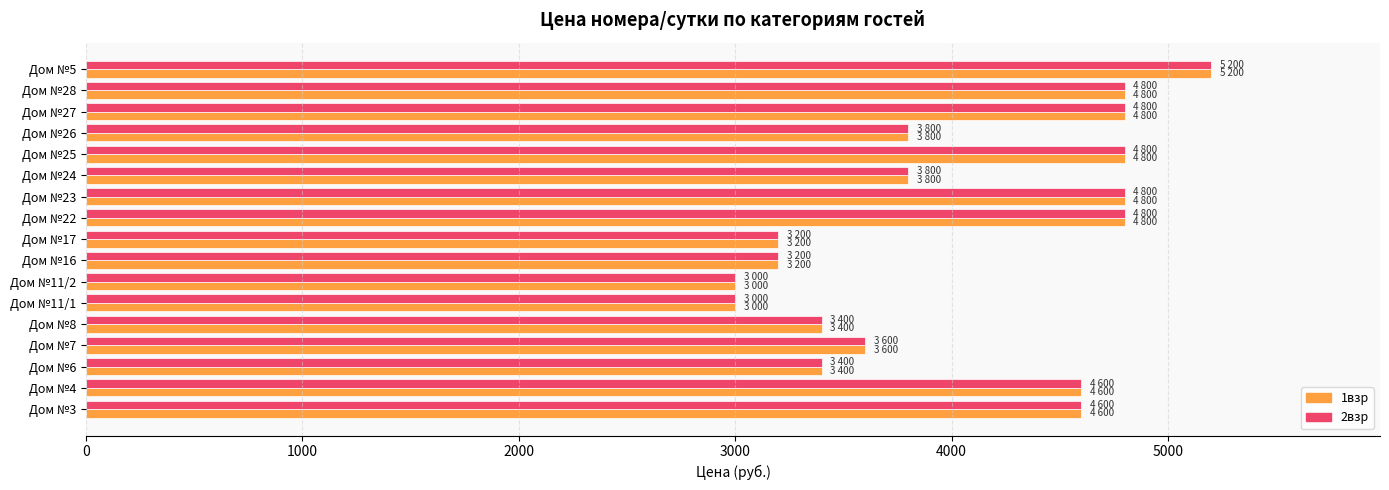

What is the difference between the 1взр values at Дом №3 and Дом №22?

200